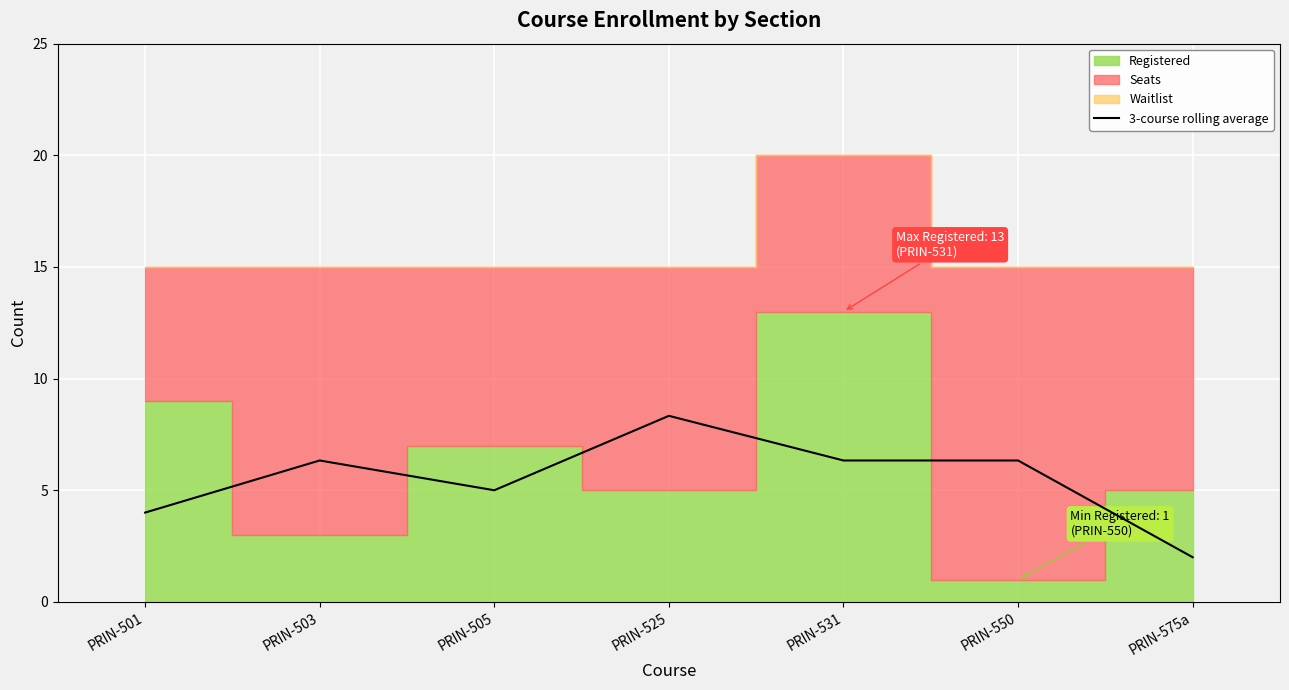

What position from the right is PRIN-575a?

1